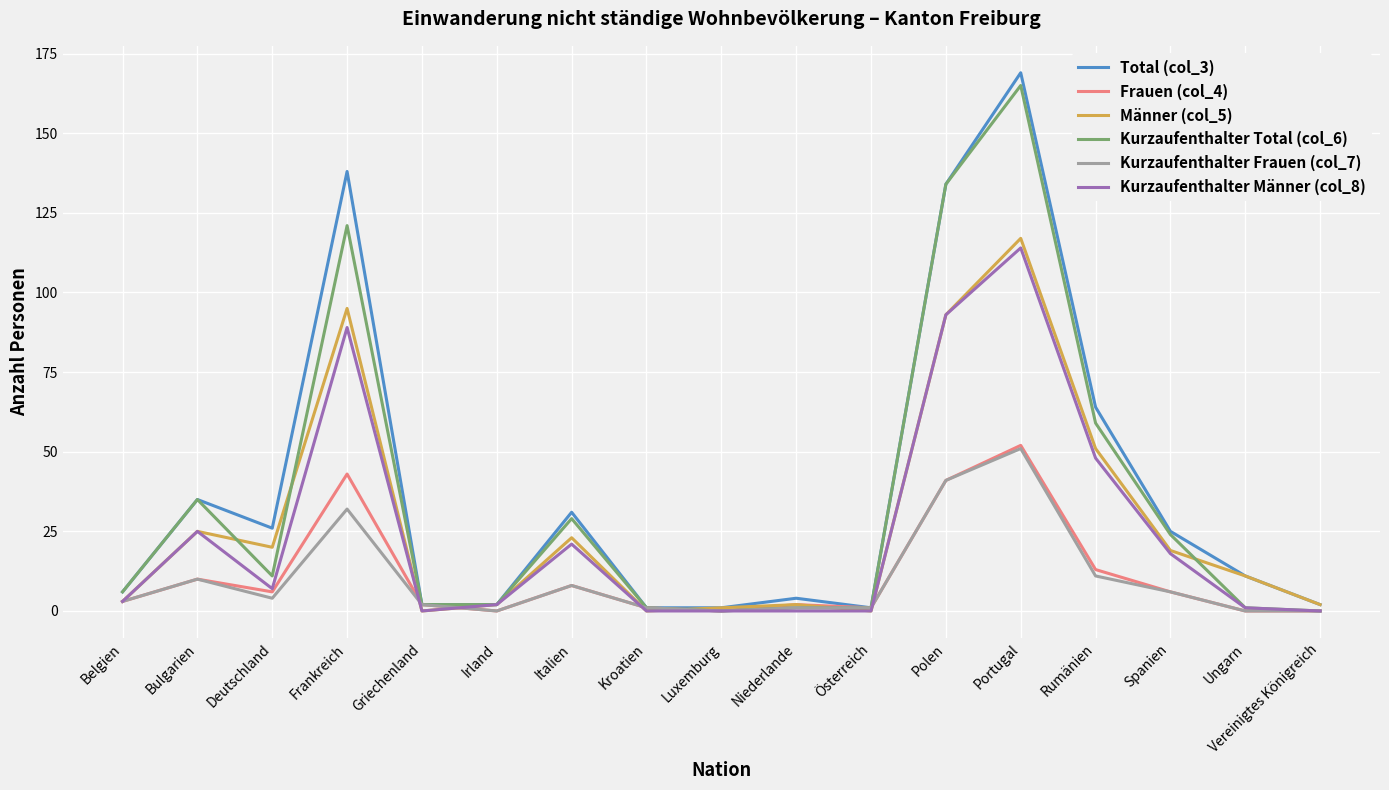

What position from the right is Rumänien?

4